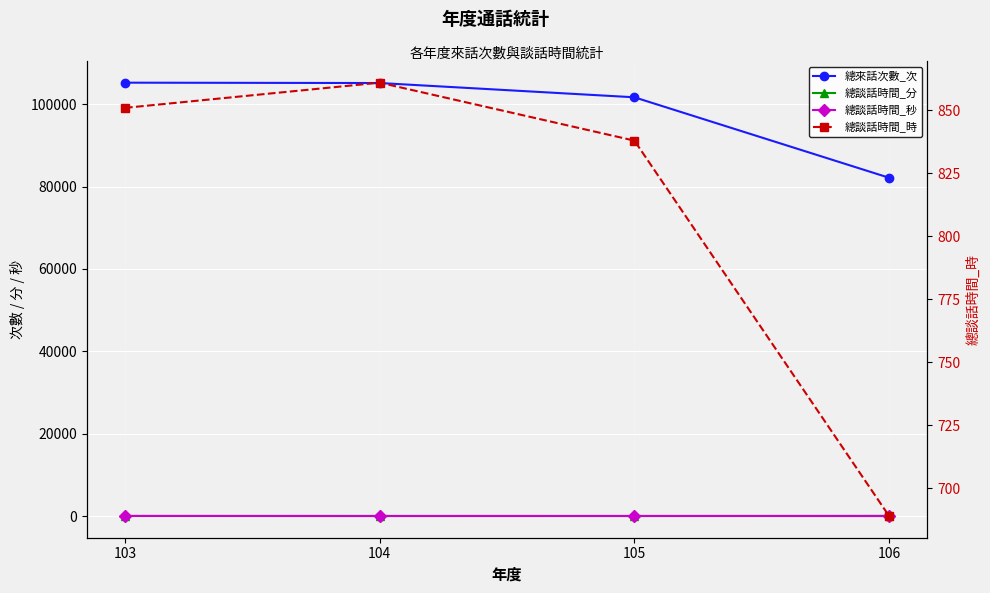

Reading left to right, what are all the values shown in this chart?

總來話次數_次: 105244	105157	101694	82151
總談話時間_分: 23	39	4	56
總談話時間_秒: 34	5	32	9
總談話時間_時: 851	861	838	689